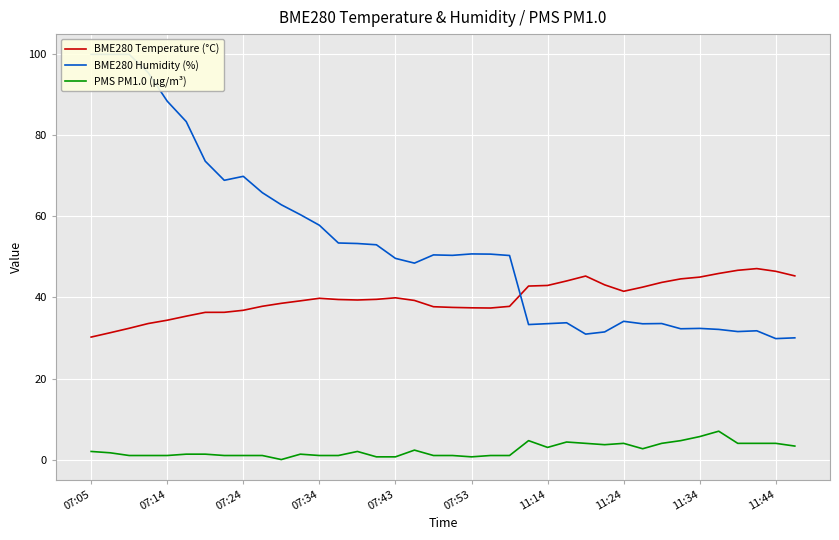

Is it true that PMS PM1.0 (µg/m³) equals 0.3 at 11:24?

False